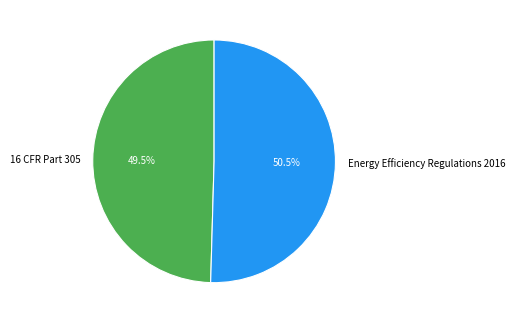

How much of the chart is everything except 16 CFR Part 305?

50.5%